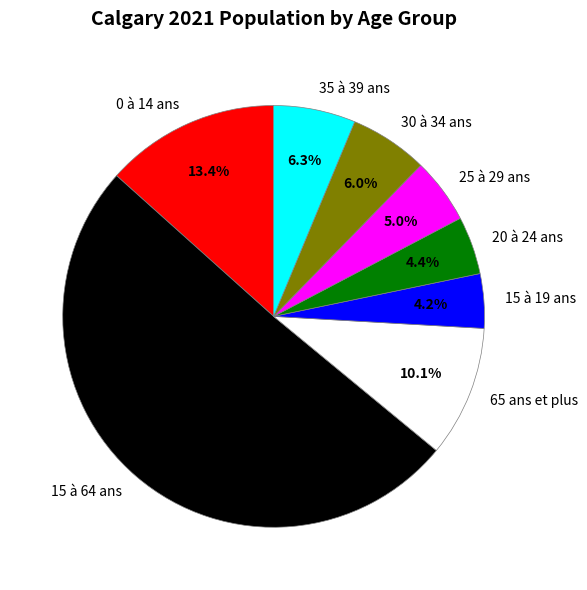

Is the sum of 15 à 19 ans and 30 à 34 ans greater than half?

No